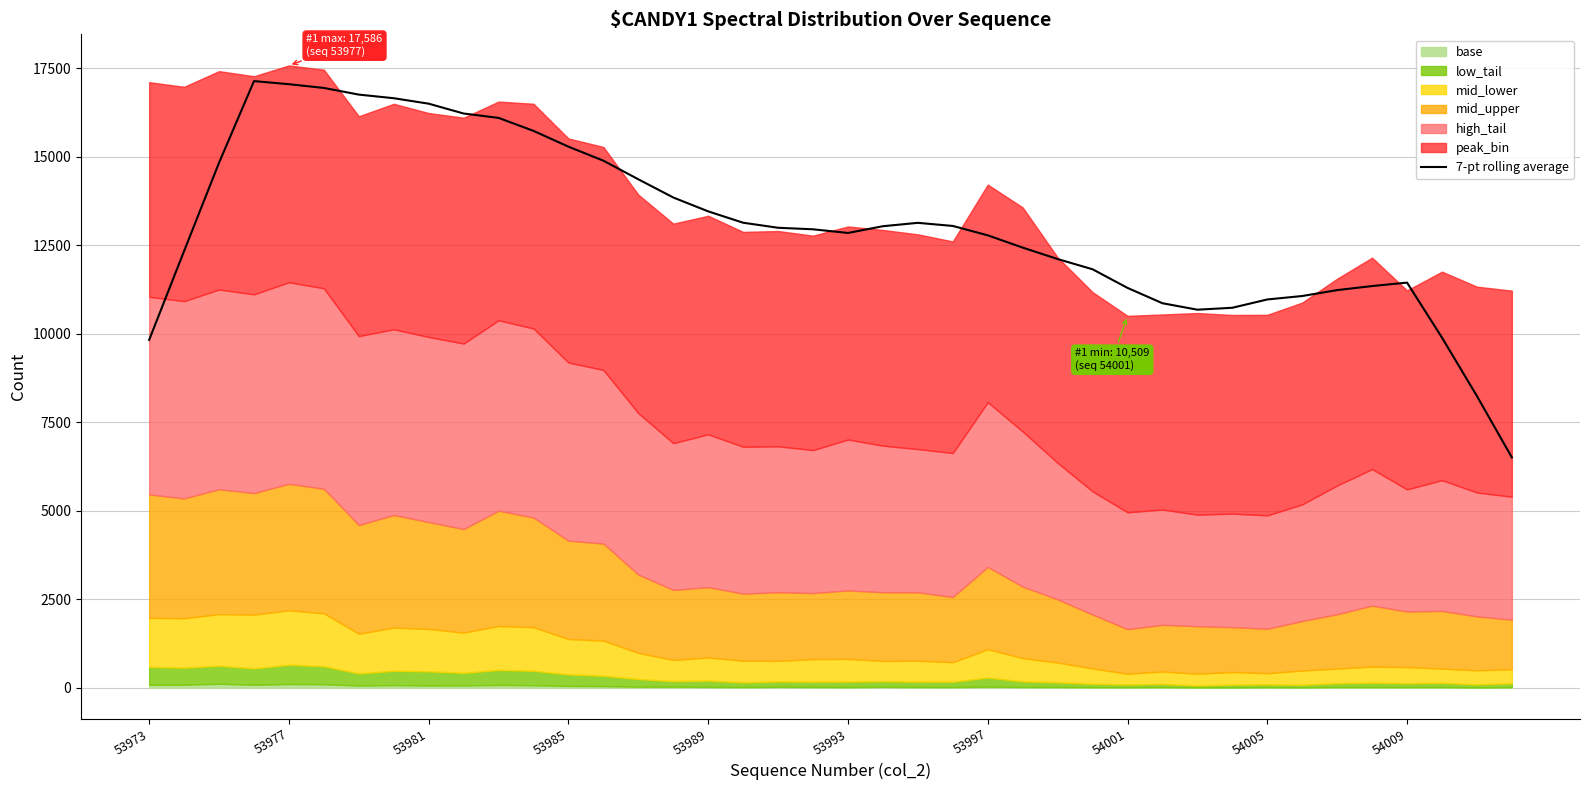

The value at 39 is 9168.3. True or false?

False